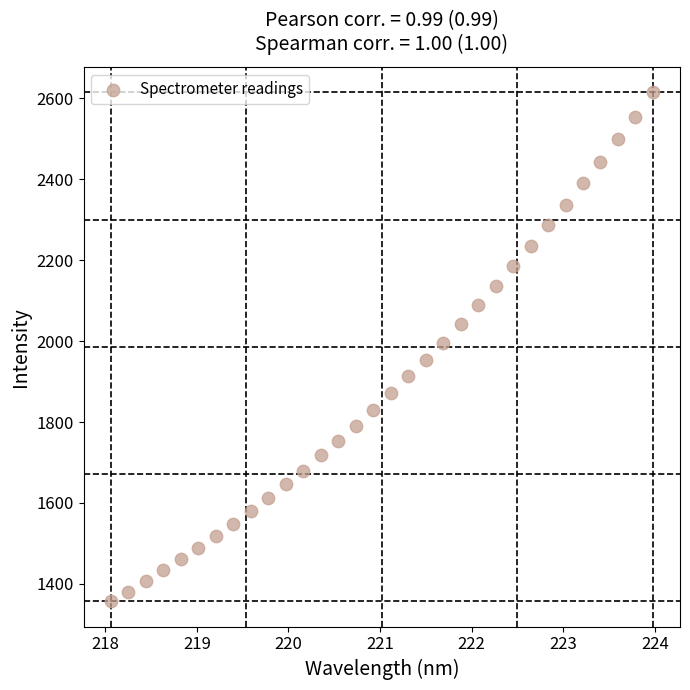

What is the range of Y values (max minus min)?

1256.6